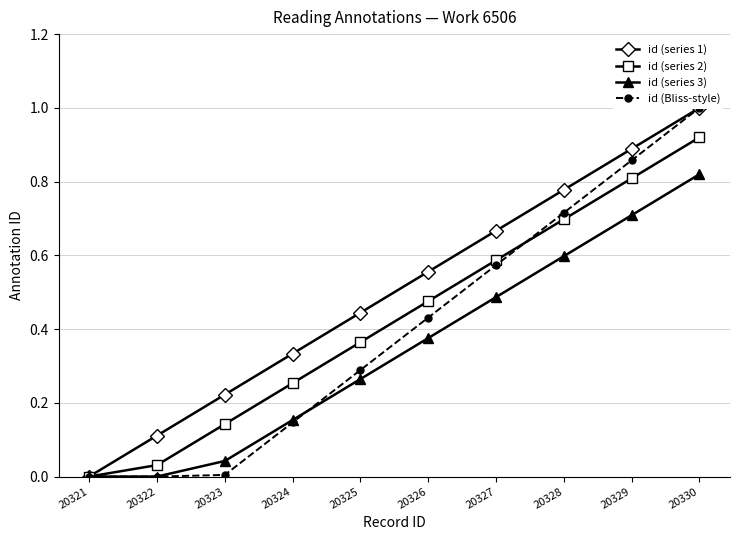

Reading left to right, list all the values displayed in this chart.

id (series 1): 0.0	0.1	0.2	0.3	0.4	0.6	0.7	0.8	0.9	1.0
id (series 2): 0.0	0.0	0.1	0.3	0.4	0.5	0.6	0.7	0.8	0.9
id (series 3): 0.0	0.0	0.0	0.2	0.3	0.4	0.5	0.6	0.7	0.8
id (Bliss-style): 0.0	0.0	0.0	0.1	0.3	0.4	0.6	0.7	0.9	1.0